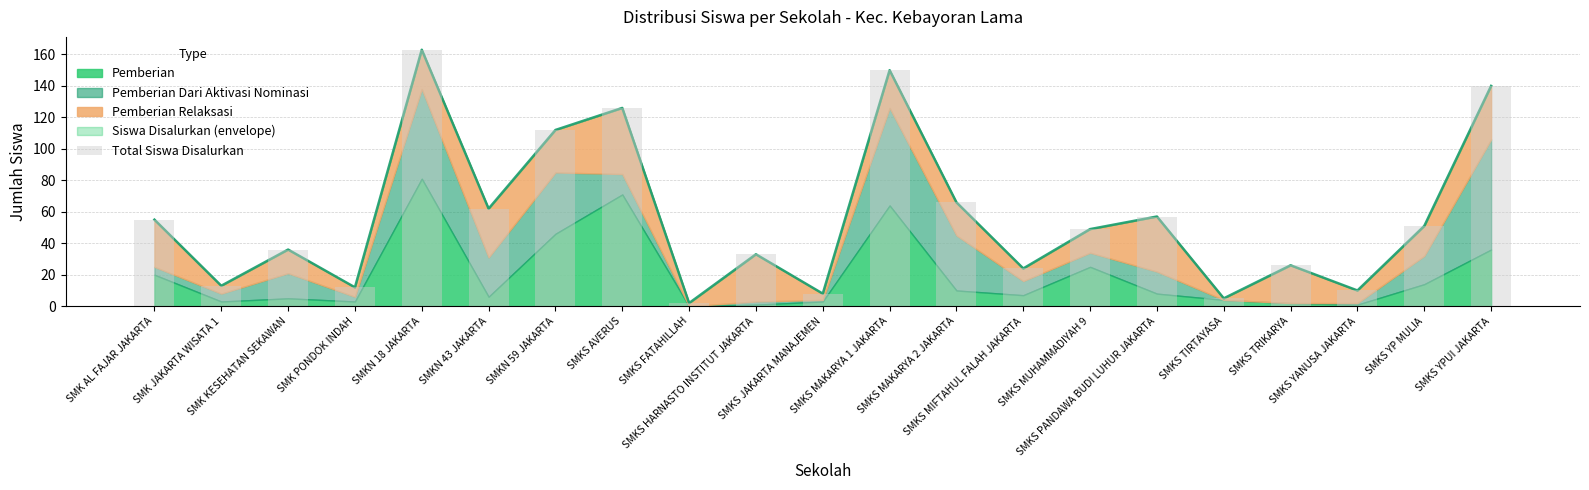

What is the label of the 7th bar from the left?

SMKN 59 JAKARTA